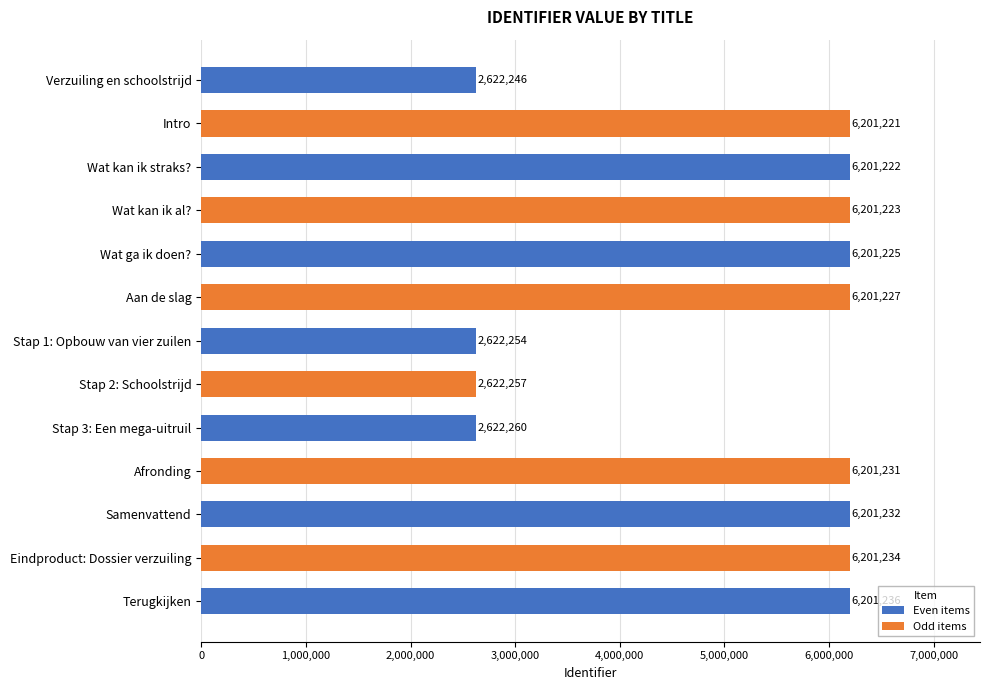

What is the sum of all values?

66300068